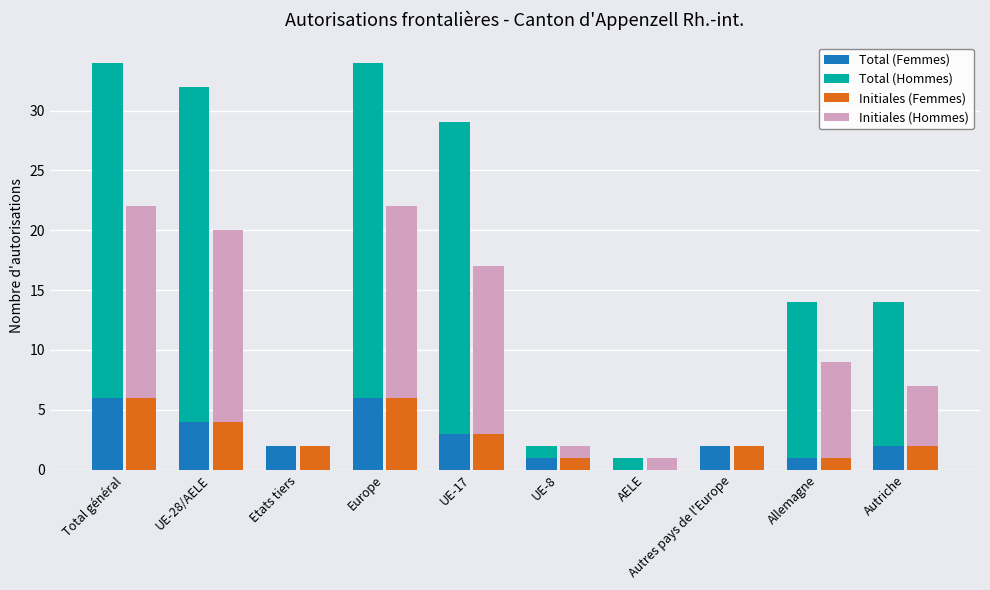

What is the label of the 2nd bar from the left?

UE-28/AELE